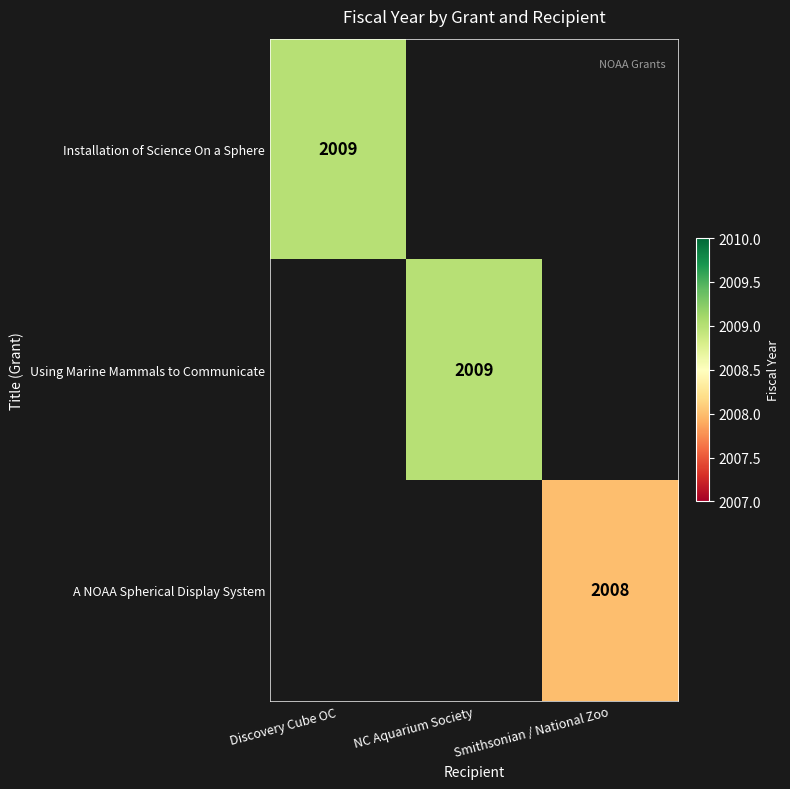

How many categories are shown in the chart?

3